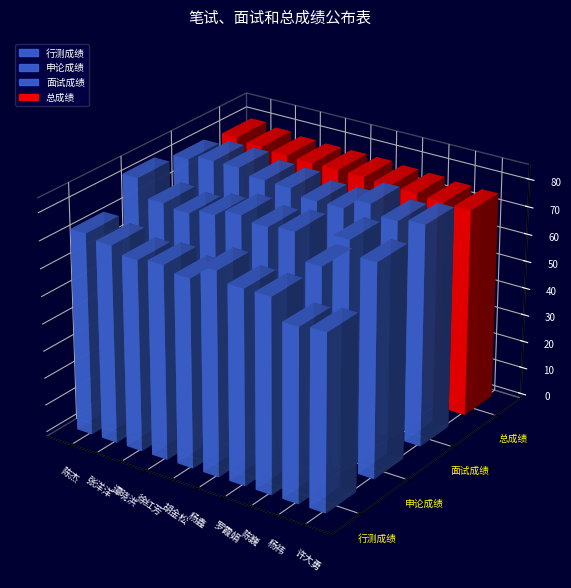

Reading left to right, extract all data points from this chart.

行测成绩: 73.5	72.0	69.5	70.5	68.5	74.0	70.5	70.5	63.0	64.0
申论成绩: 83.5	77.0	76.0	78.0	80.5	79.0	80.0	70.5	82.5	77.5
面试成绩: 80.8	82.7	82.7	80.7	80.4	78.3	78.4	82.5	79.0	80.4
总成绩: 79.7	78.6	77.7	77.5	77.5	77.4	76.8	76.5	75.9	75.6